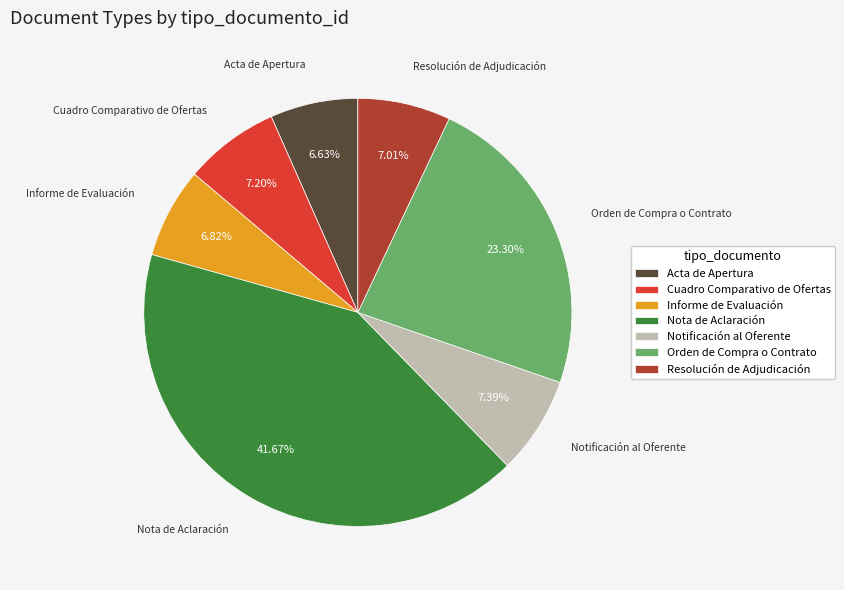

What percentage is the Orden de Compra o Contrato slice, to the nearest percent?

23%